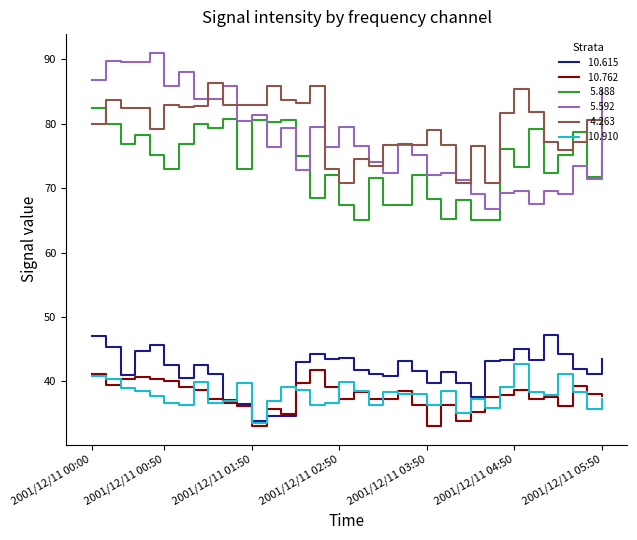

What is the minimum value shown in the chart?

33.1